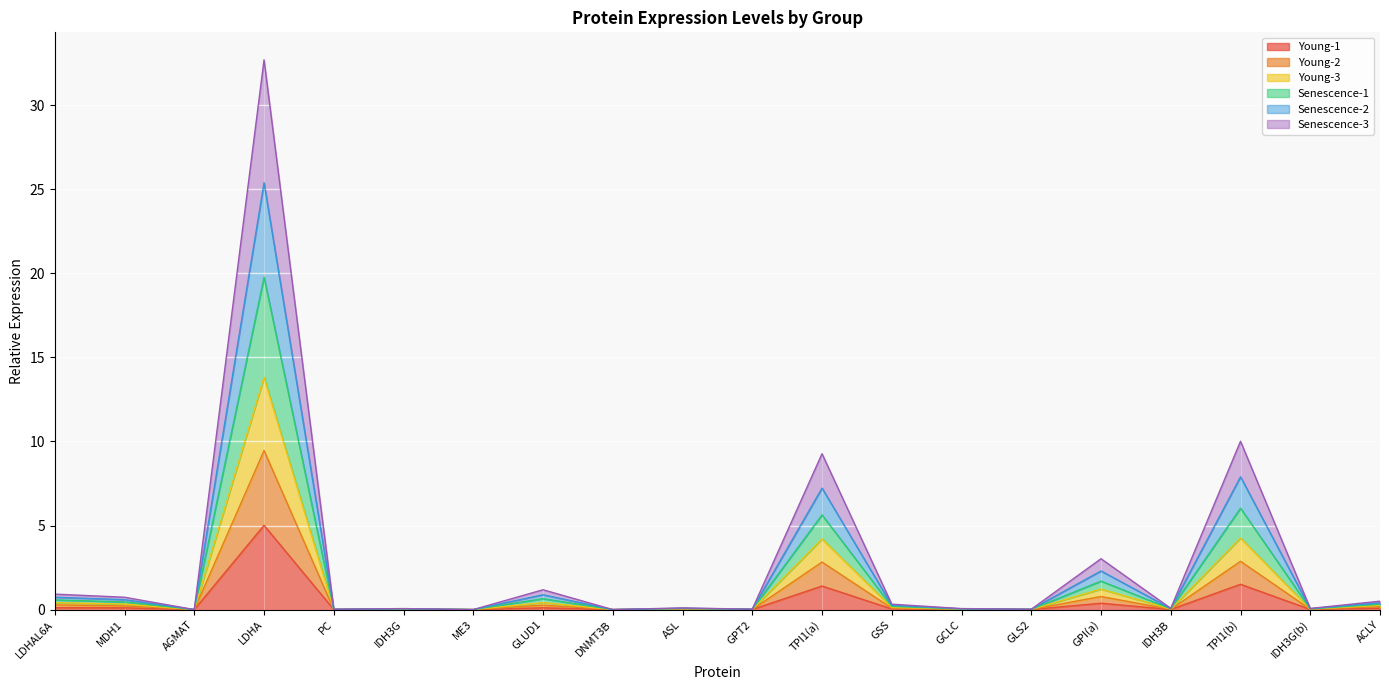

The Young-1 series shows 0.0 at ME3. True or false?

True